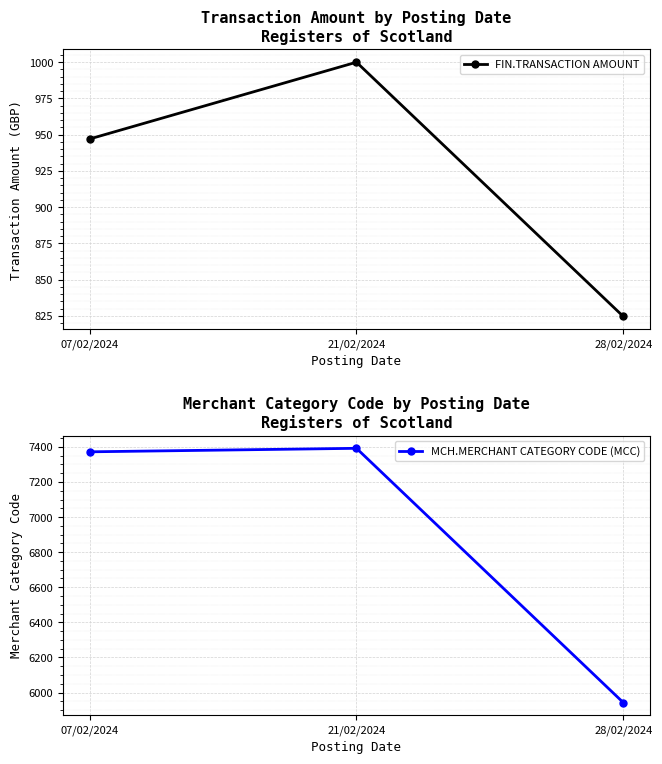

Which has a higher value, 07/02/2024 or 28/02/2024?

07/02/2024